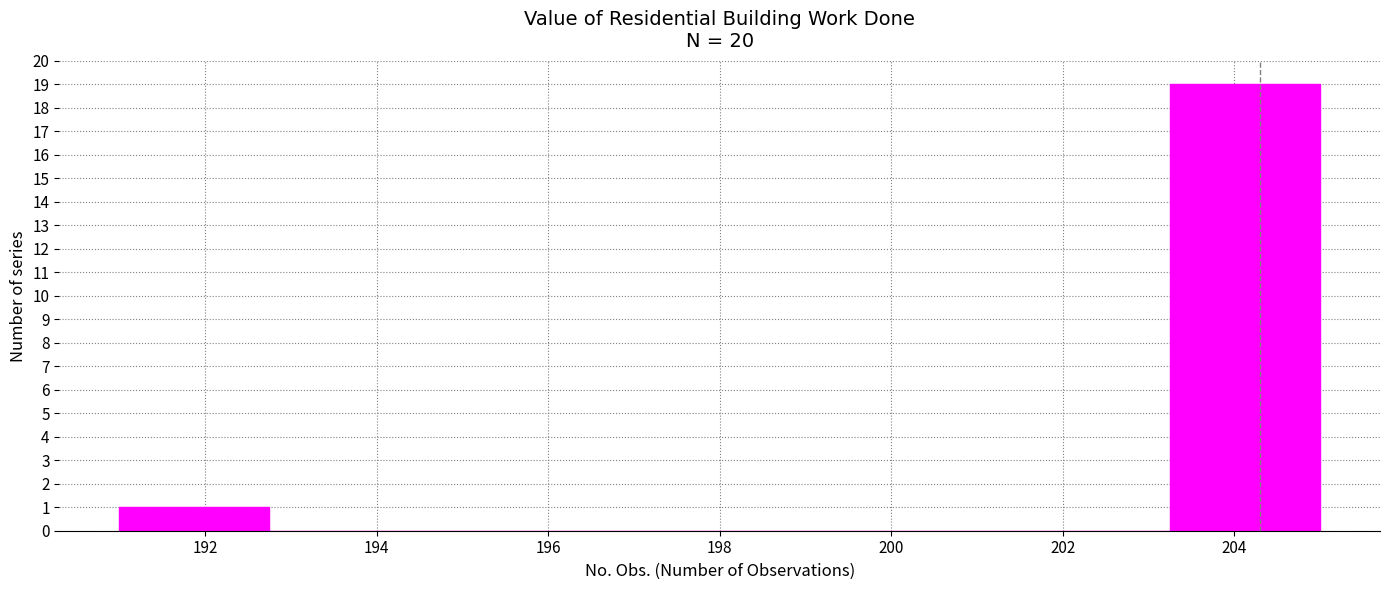

What is the height of the bar covering 203.25 to 205.00 on the x-axis? Neither the bar edges nor the heights are printed on the chart, so give them approximately, as read against the axes.

19